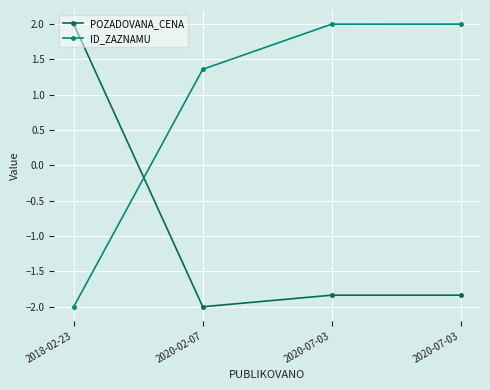

How many intersections are there between ID_ZAZNAMU and POZADOVANA_CENA?

1